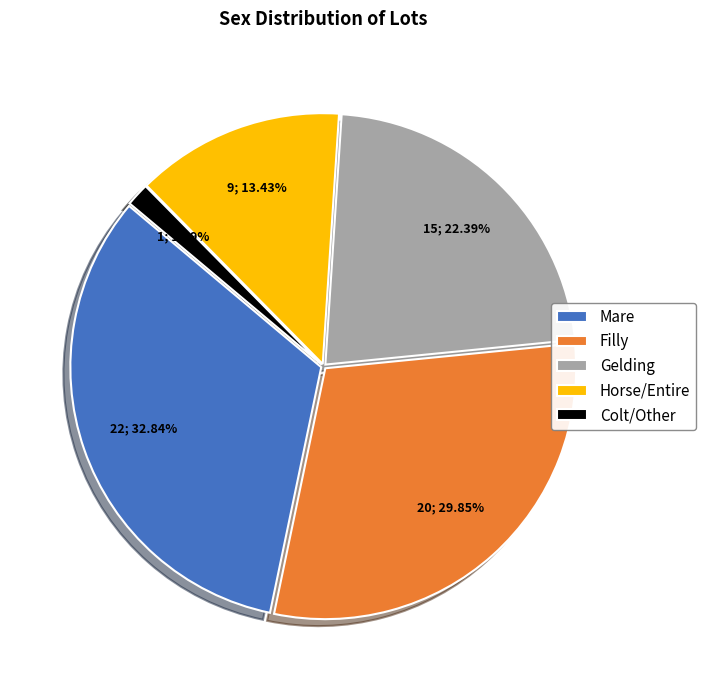

Approximately how many times larger is the value at Gelding compared to Colt/Other?

15.0